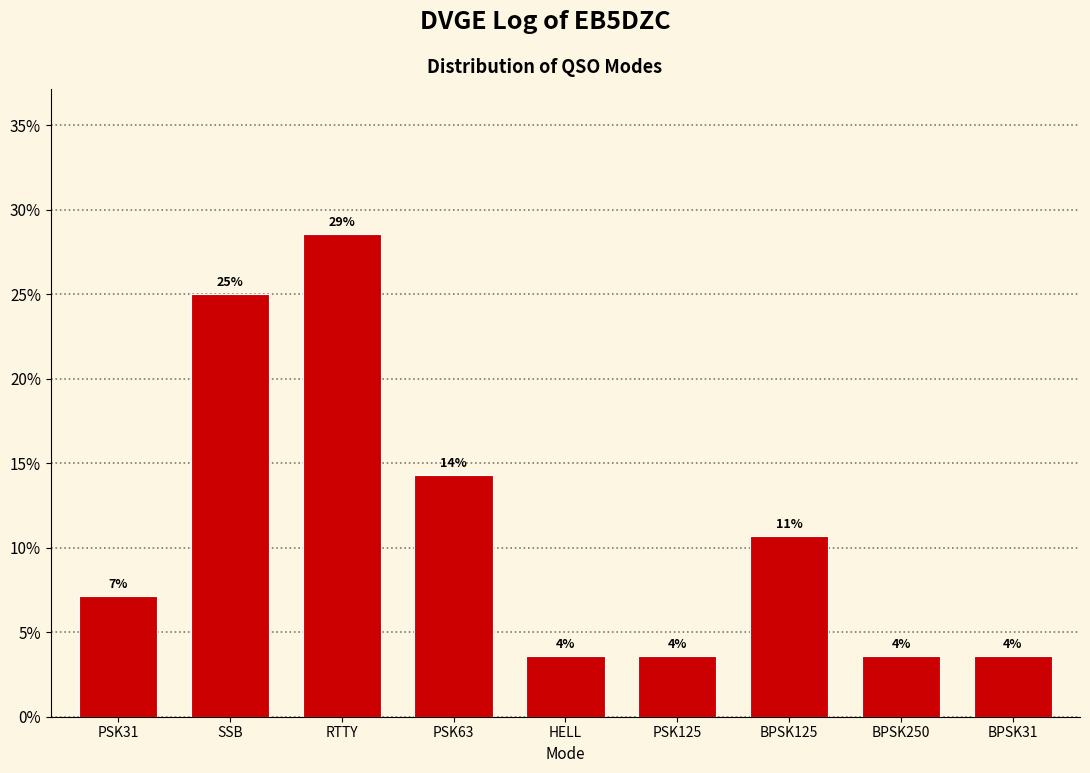

How many bars are there in total?

9